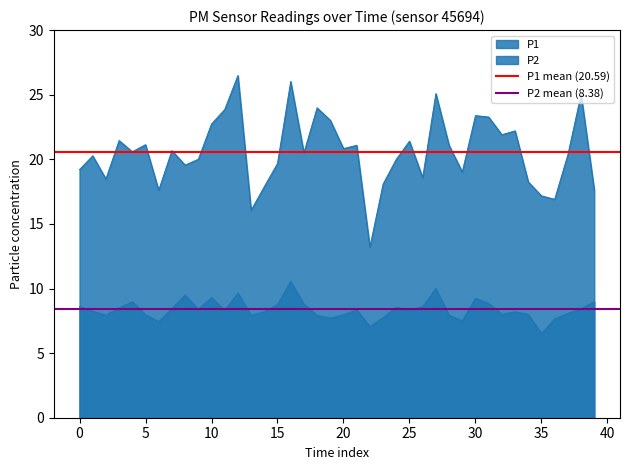

What is the minimum value for P2 mean (8.38)?

8.4